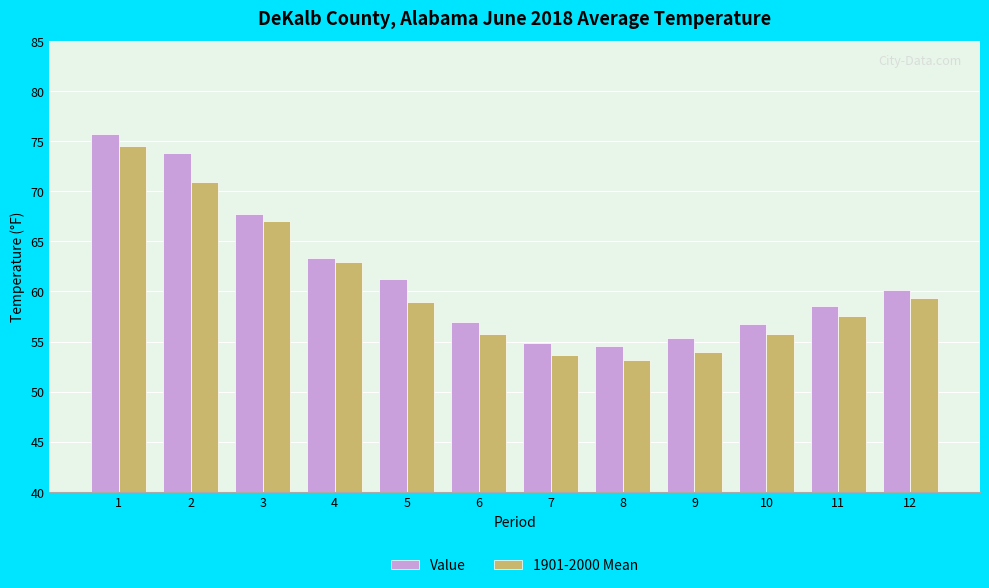

True or false: 1901-2000 Mean has a value of 59.3 at 12.

True